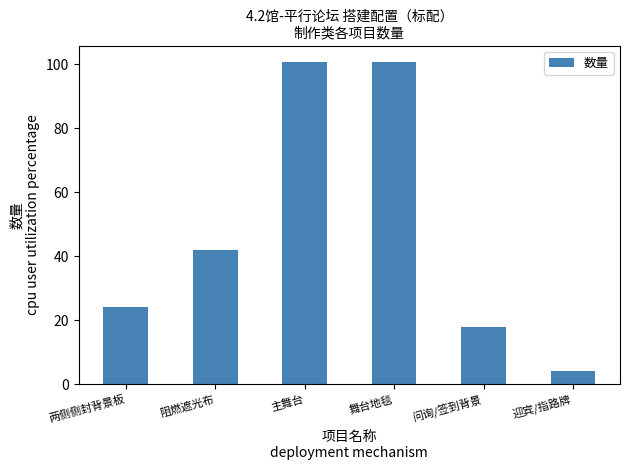

Which has a higher value, 阻燃遮光布 or 主舞台?

主舞台